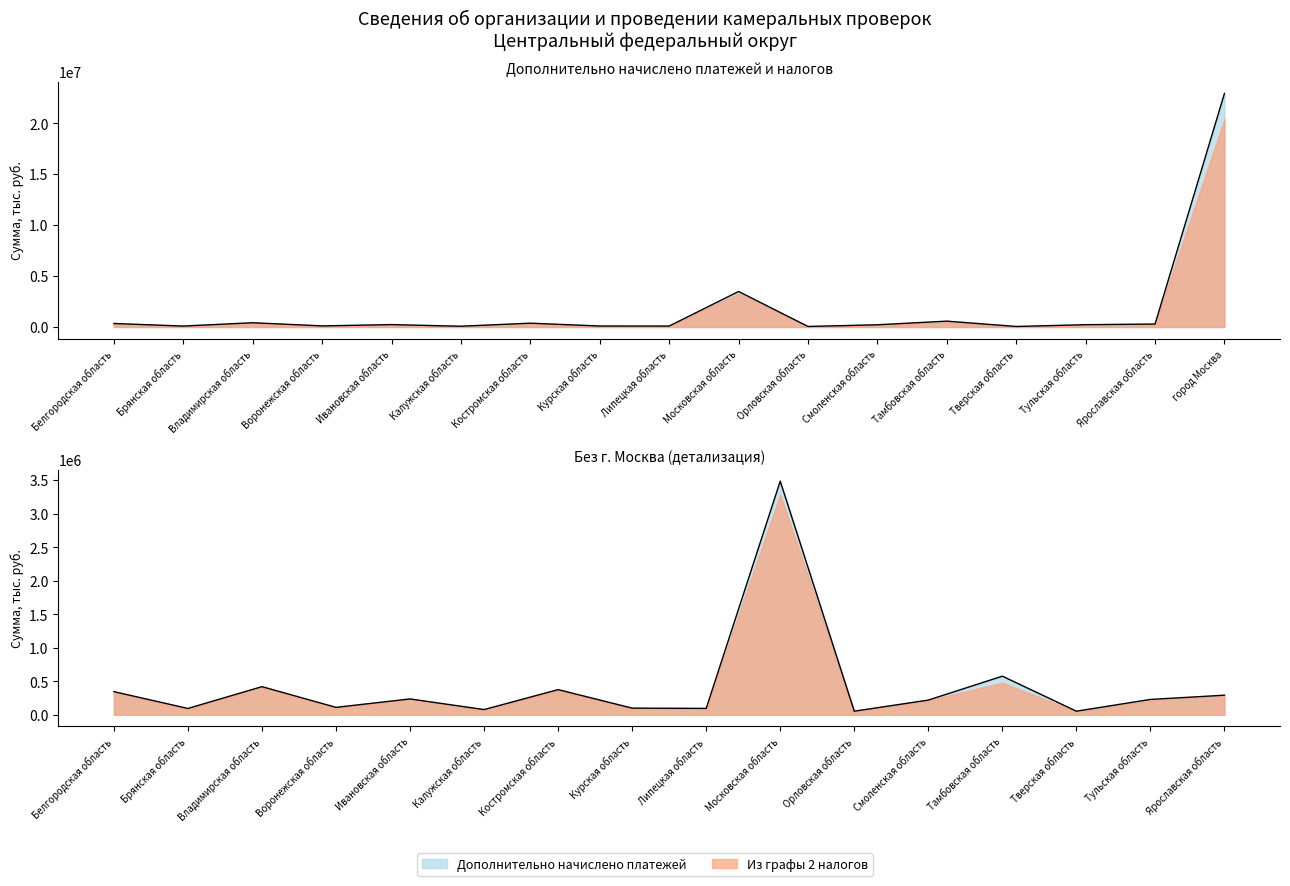

What is the average value?

1746938